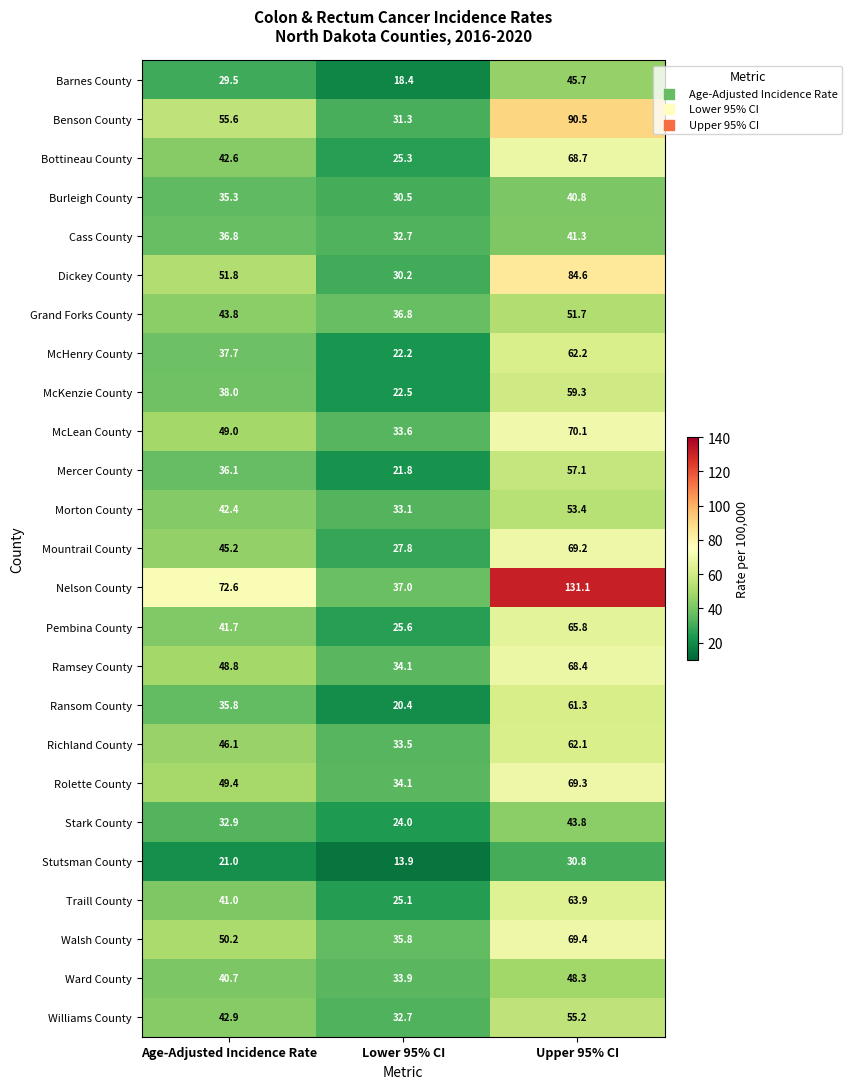

Rank the series at Upper 95% CI from lowest to highest value.

Stutsman County, Burleigh County, Cass County, Stark County, Barnes County, Ward County, Grand Forks County, Morton County, Williams County, Mercer County, McKenzie County, Ransom County, Richland County, McHenry County, Traill County, Pembina County, Ramsey County, Bottineau County, Mountrail County, Rolette County, Walsh County, McLean County, Dickey County, Benson County, Nelson County